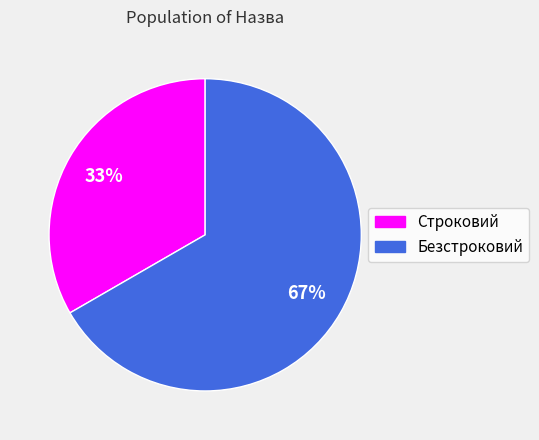

What is the largest slice in the pie chart?

Безстроковий